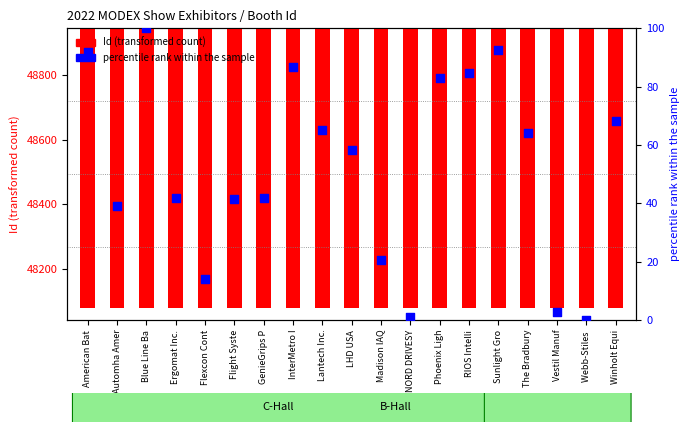

Which series reaches the minimum Y coordinate?

percentile rank within the sample